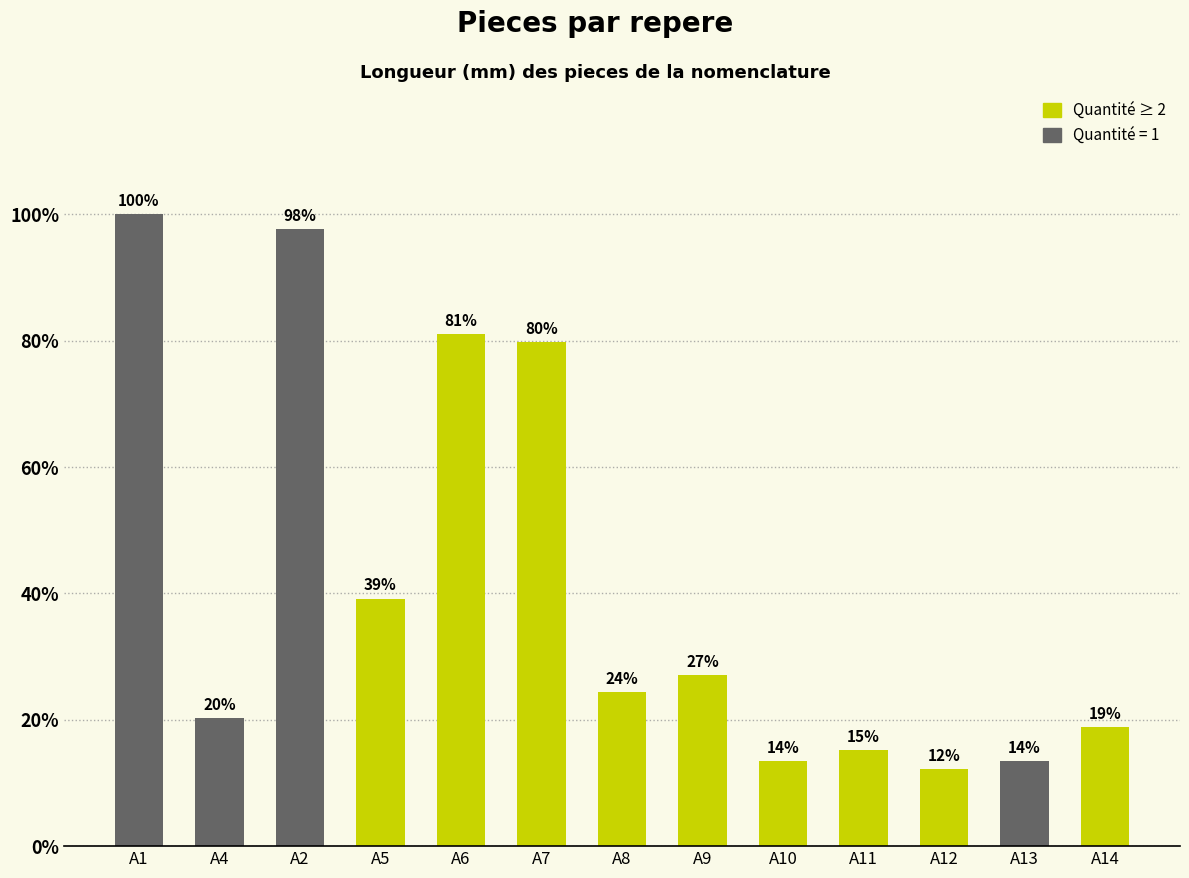

What is the sum of the values at A4 and A5?

59.5